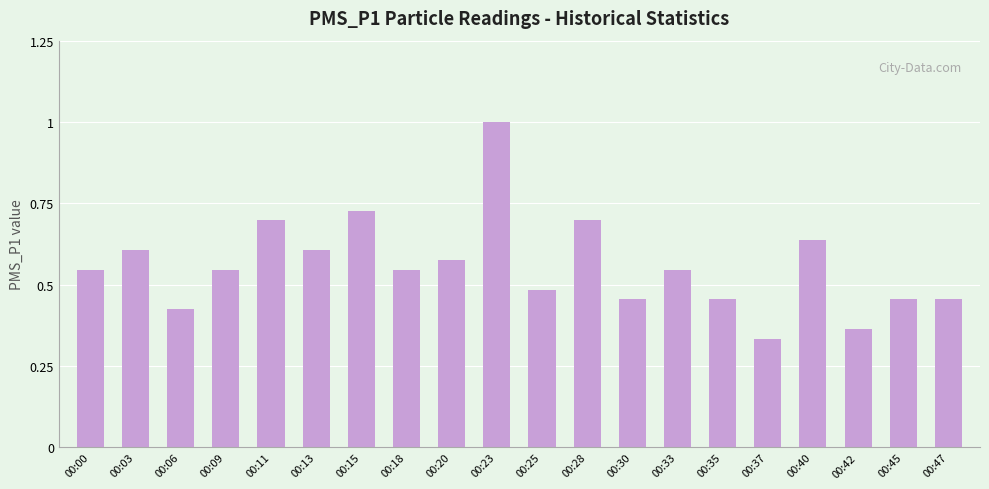

True or false: the data shows 0.7 at 00:15.

True